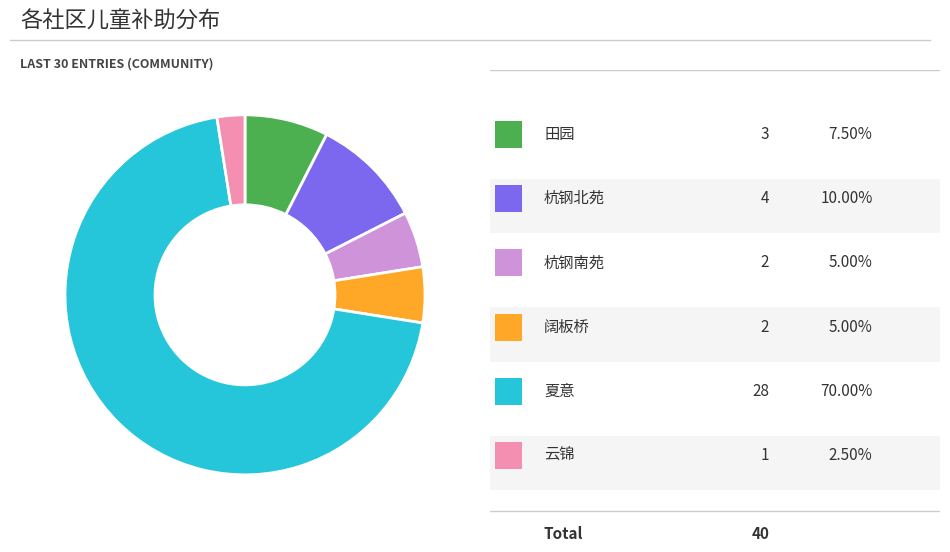

How many segments does this pie chart have?

6